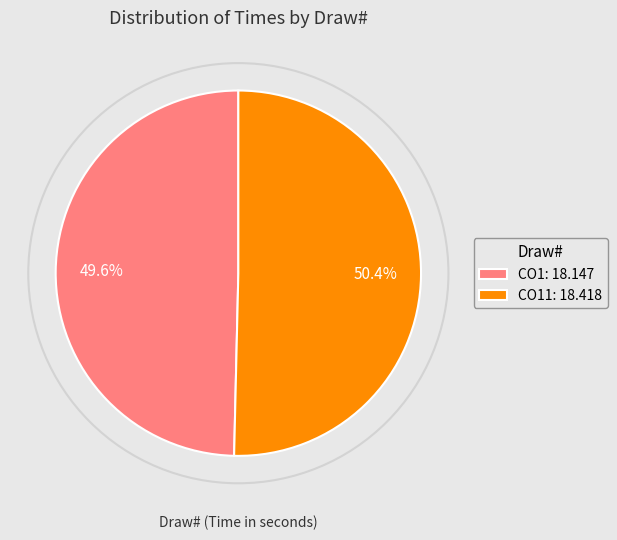

Approximately how many times larger is the value at CO1: 18.147 compared to CO11: 18.418?

1.0